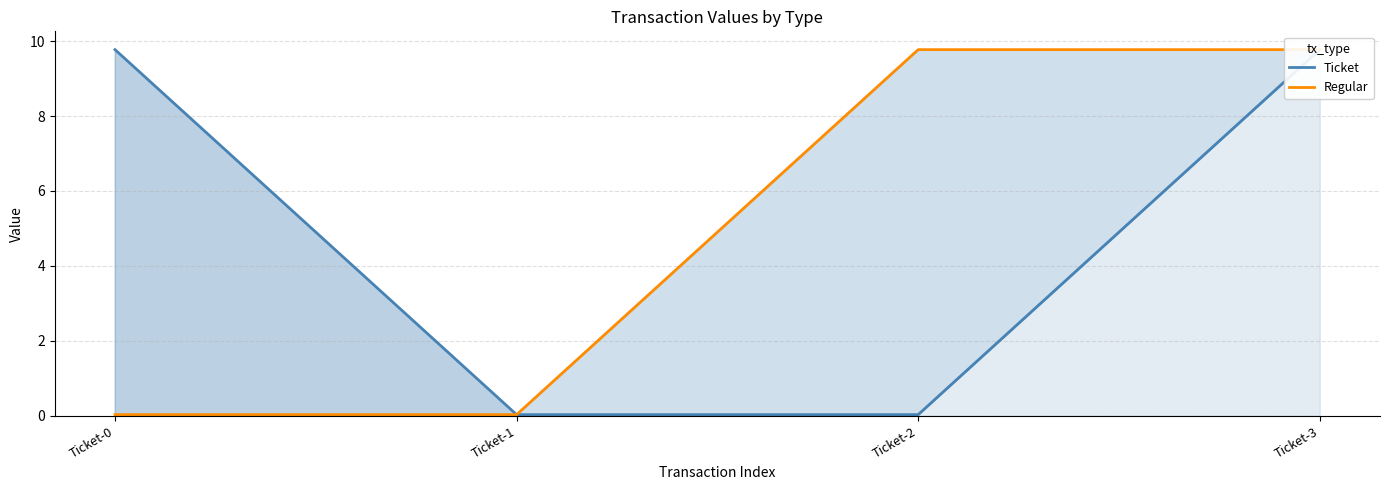

Count the number of data series in this chart.

2